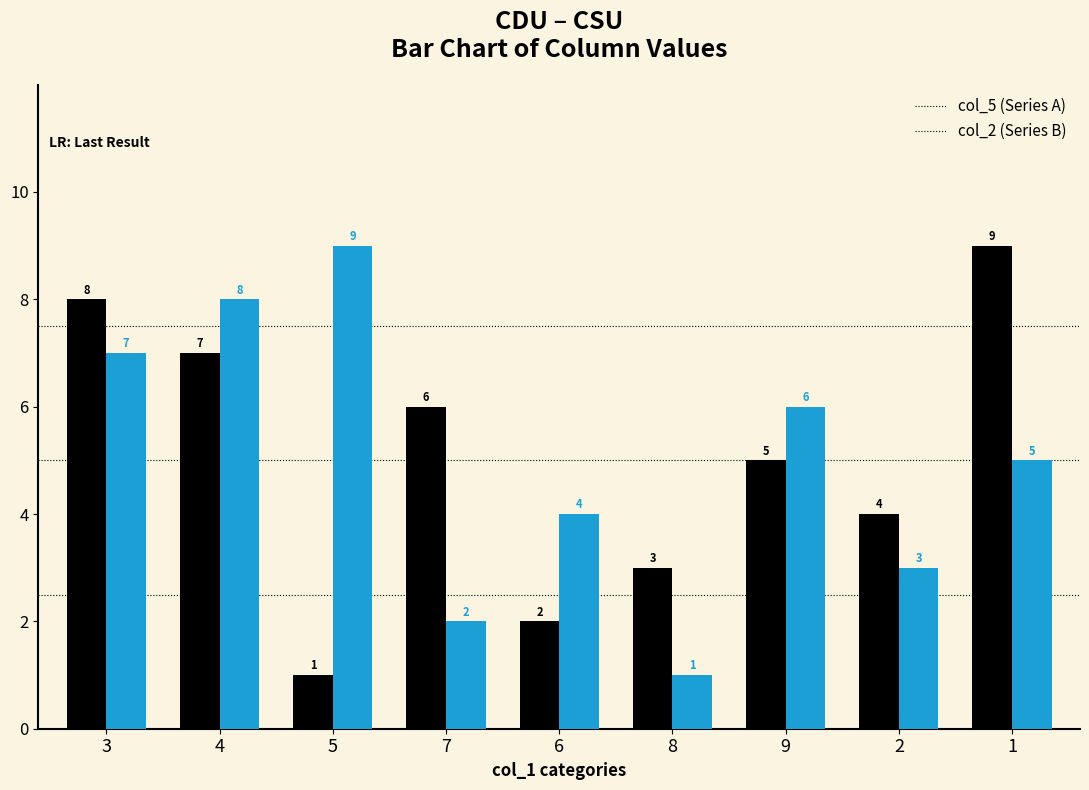

What is the maximum value shown in the chart?

9